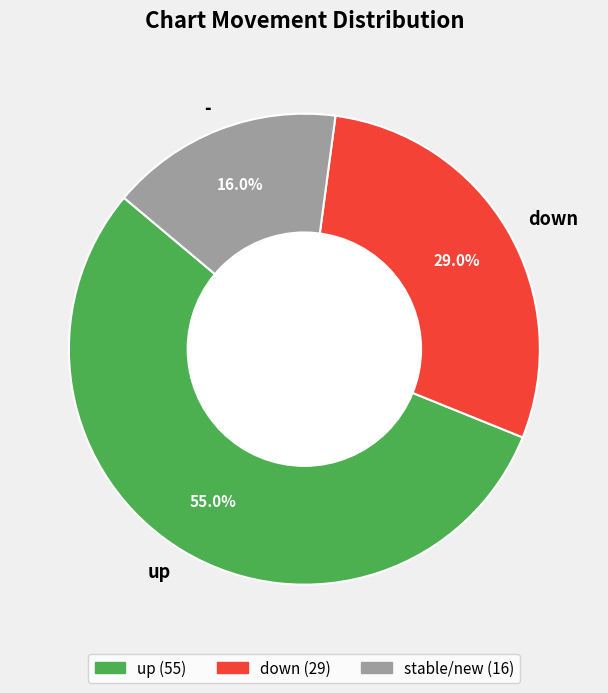

How much of the chart is everything except up?

45.0%